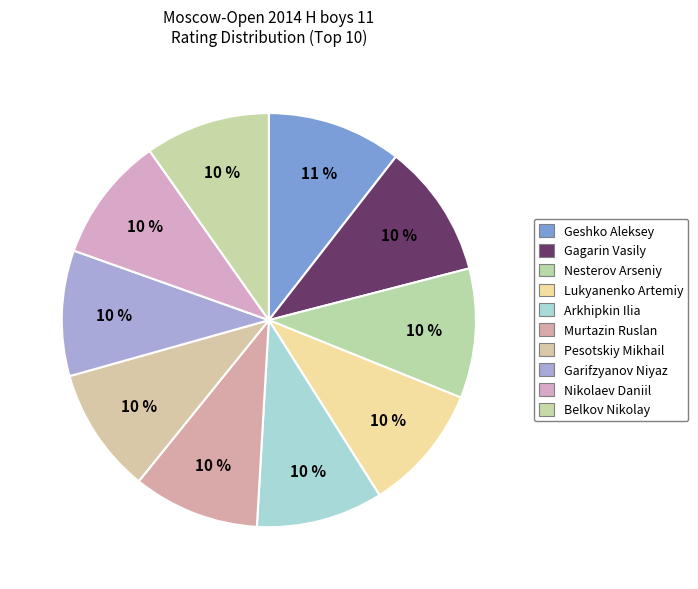

To the nearest percent, what portion does Pesotskiy Mikhail represent?

10%